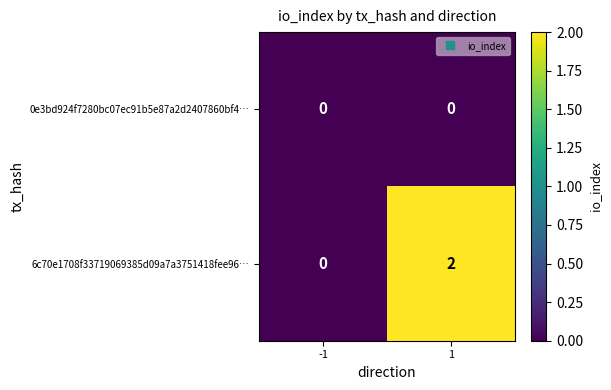

Rank the series by their average value, from highest to lowest.

6c70e1708f33719069385d09a7a3751418fee96…, 0e3bd924f7280bc07ec91b5e87a2d2407860bf4…